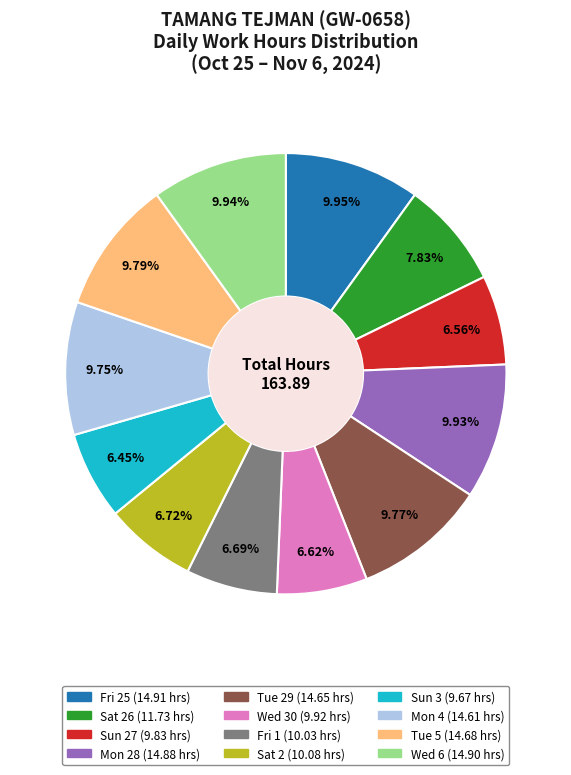

Is there a majority slice in this chart?

No